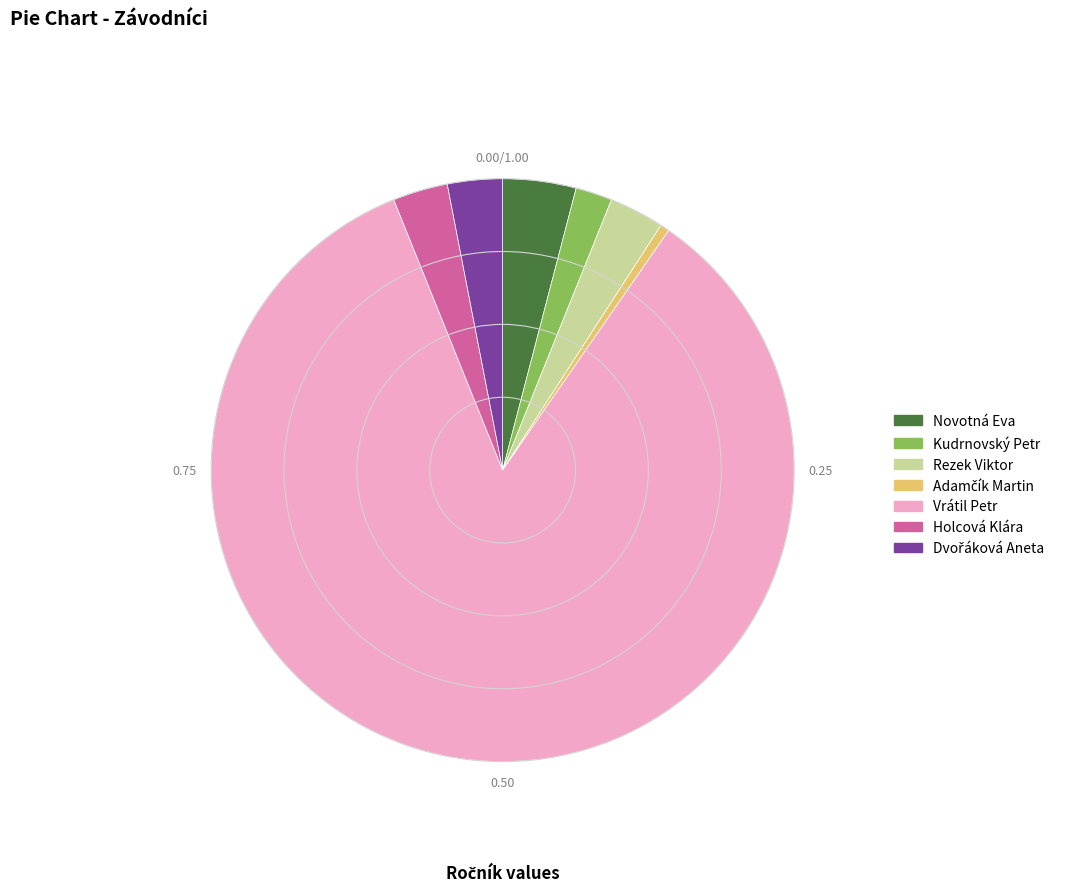

Is there any slice that represents more than half of the pie?

Yes